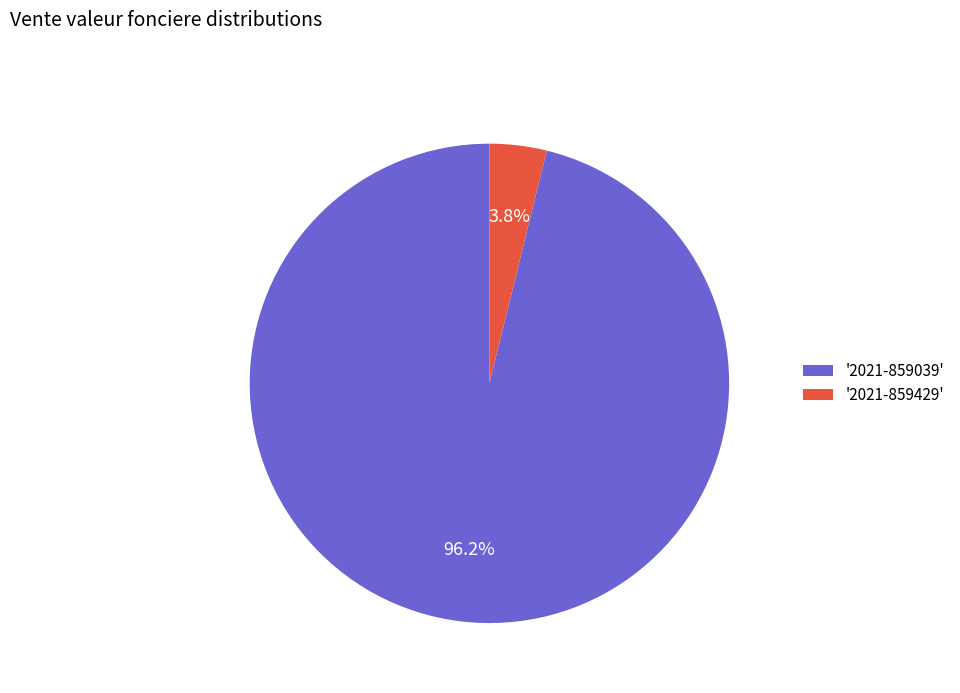

Rank the categories by value from lowest to highest.

'2021-859429', '2021-859039'